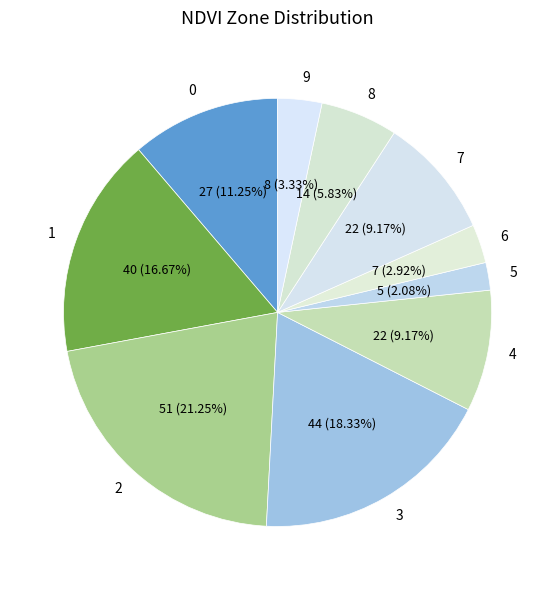

Approximately how many times larger is the value at 2 compared to 6?

7.3